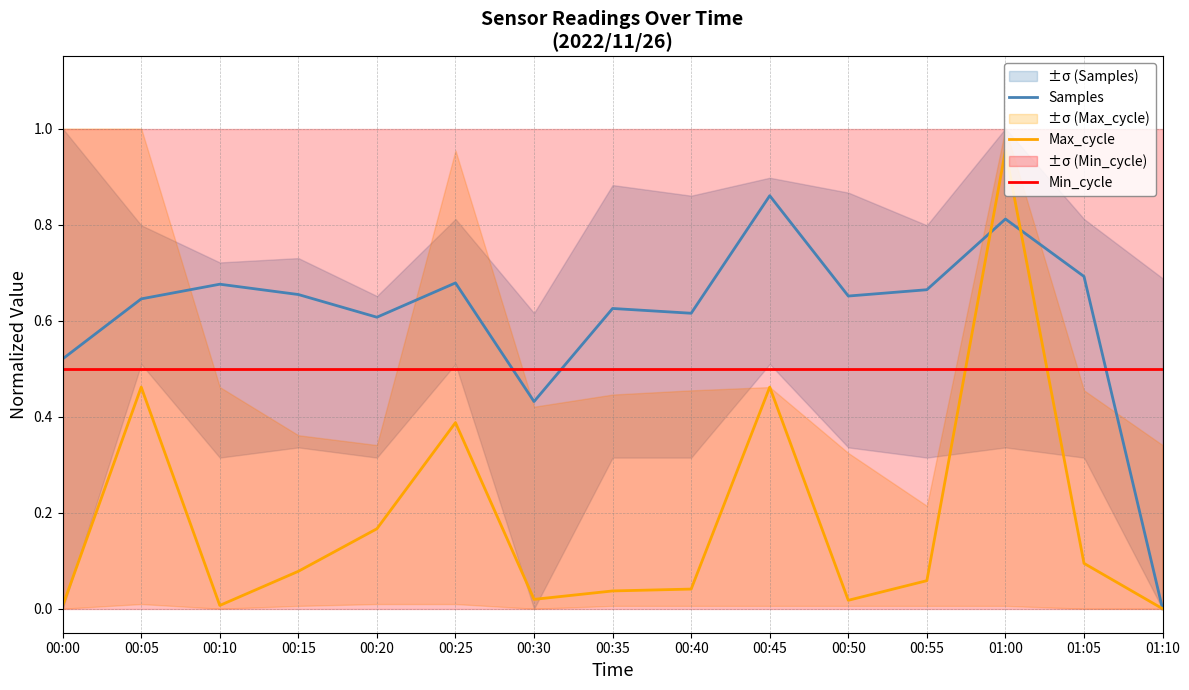

At 00:35, list the series in order from largest to smallest.

Samples, Min_cycle, Max_cycle